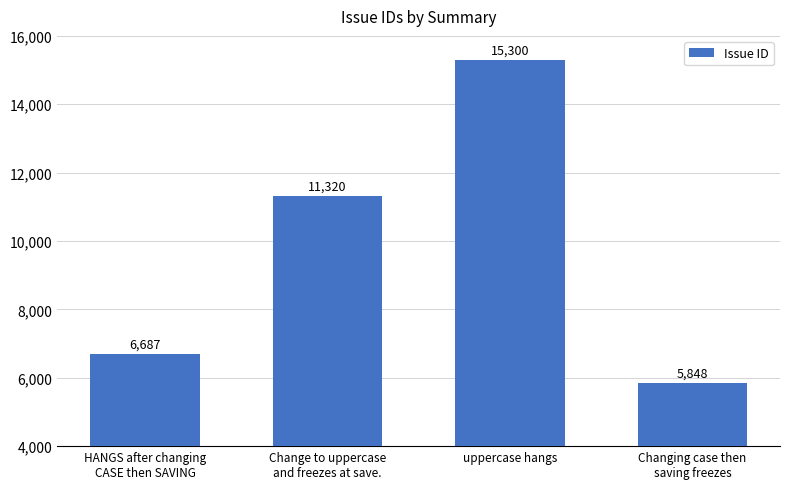

At which category does the chart reach its peak across all series?

uppercase hangs